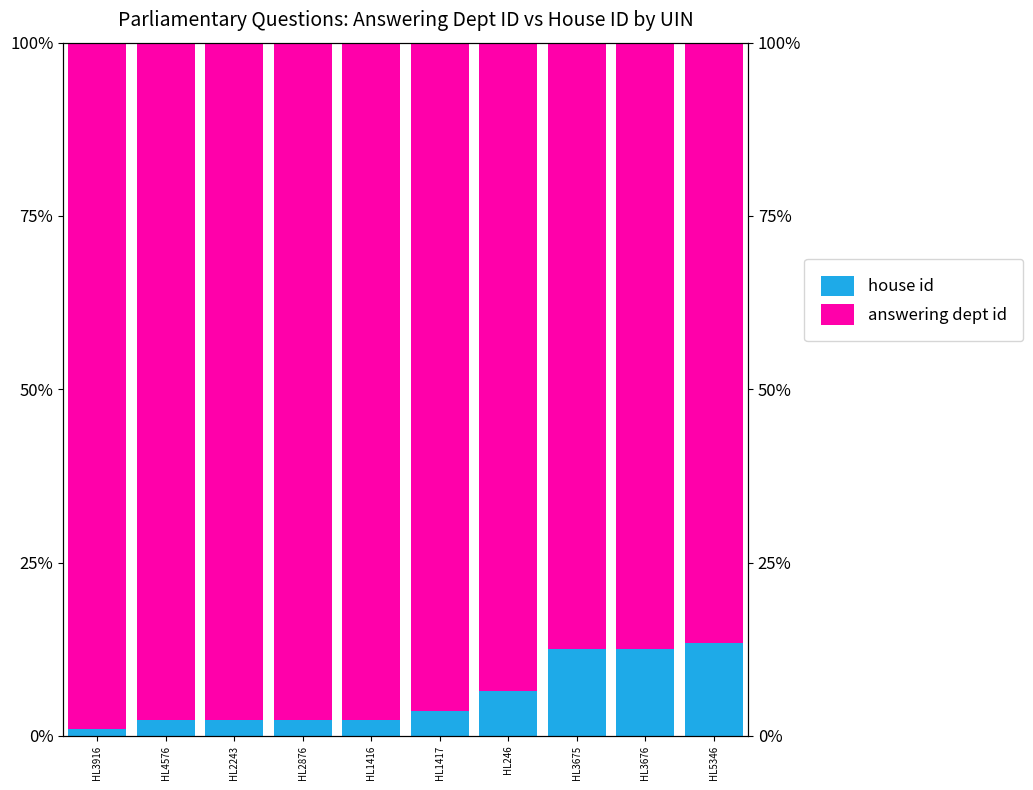

What is the sum of the house id values at HL1417 and HL2243?

5.9